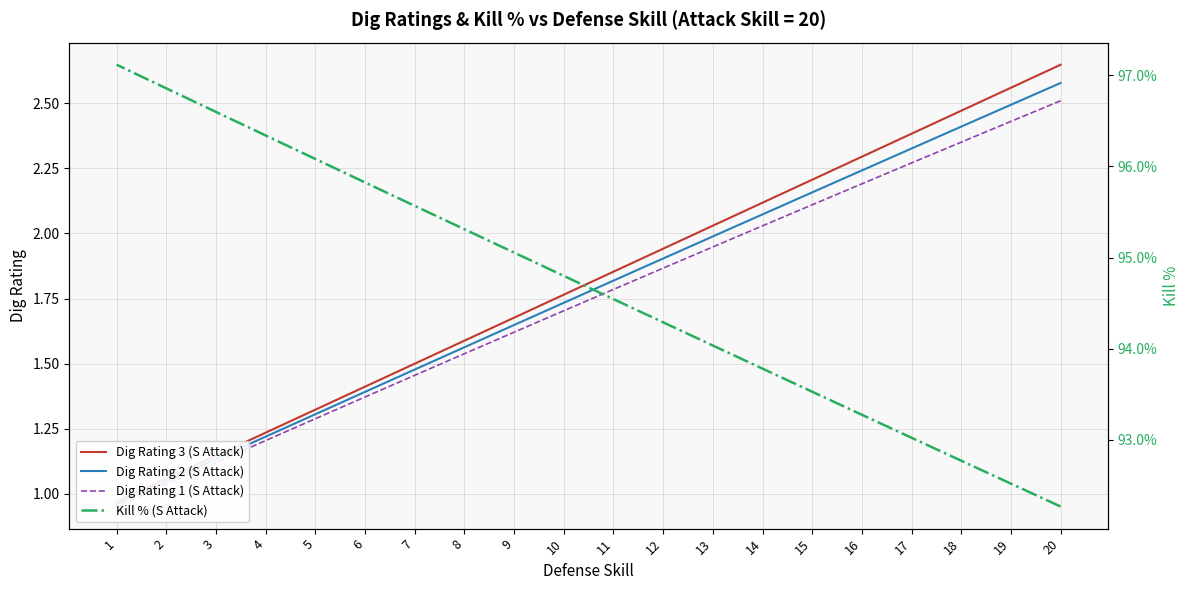

What is the smallest value displayed?

1.0